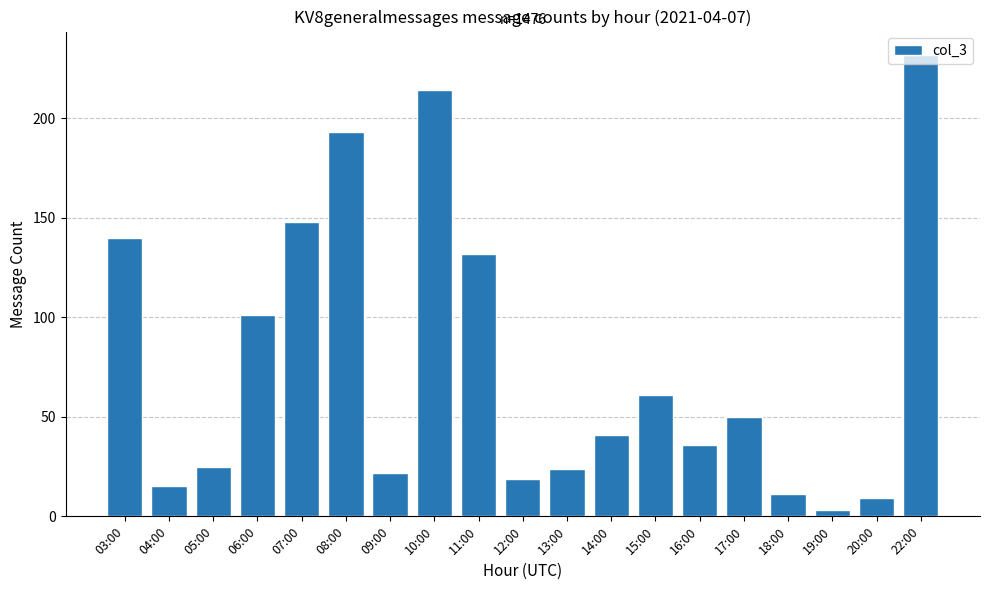

Which has a higher value, 18:00 or 15:00?

15:00